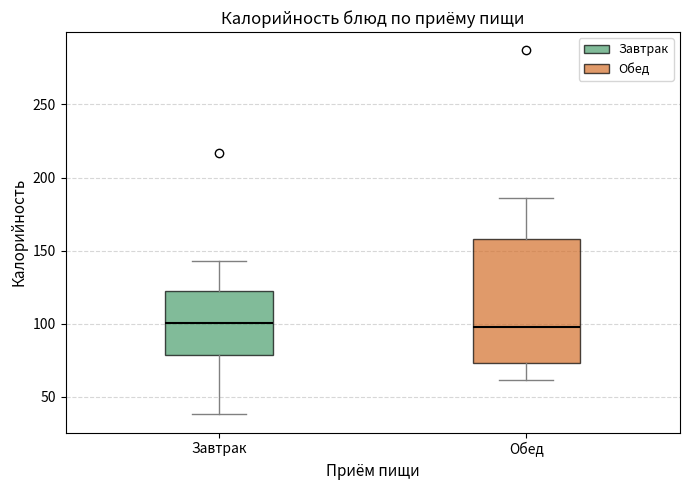

Where does the median line of the box for Обед sit on the y-axis? The values are not printed on the chart, so give them approximately, as read against the axis.

100